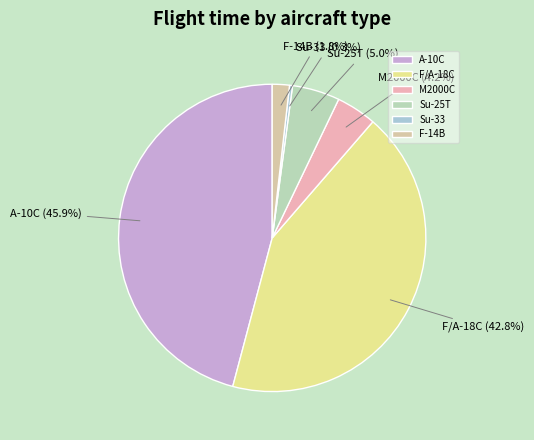

Do M2000C and Su-33 together represent more than half of the pie?

No